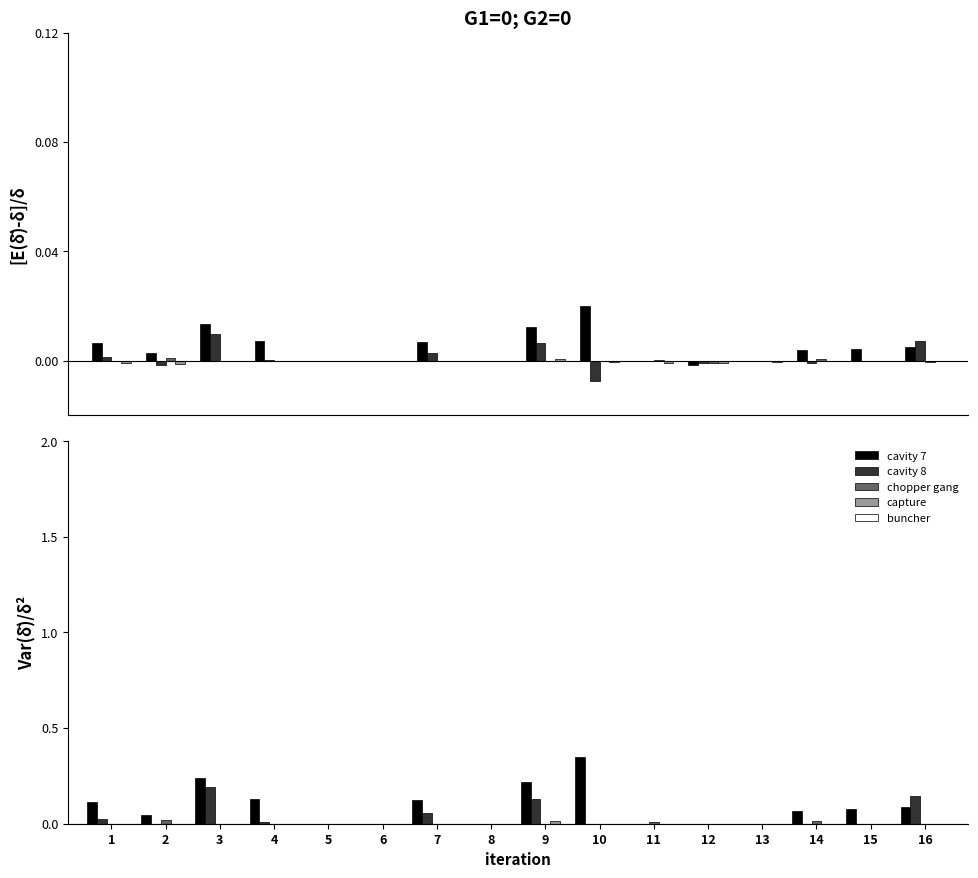

At which category is the sum across all series the highest?

3